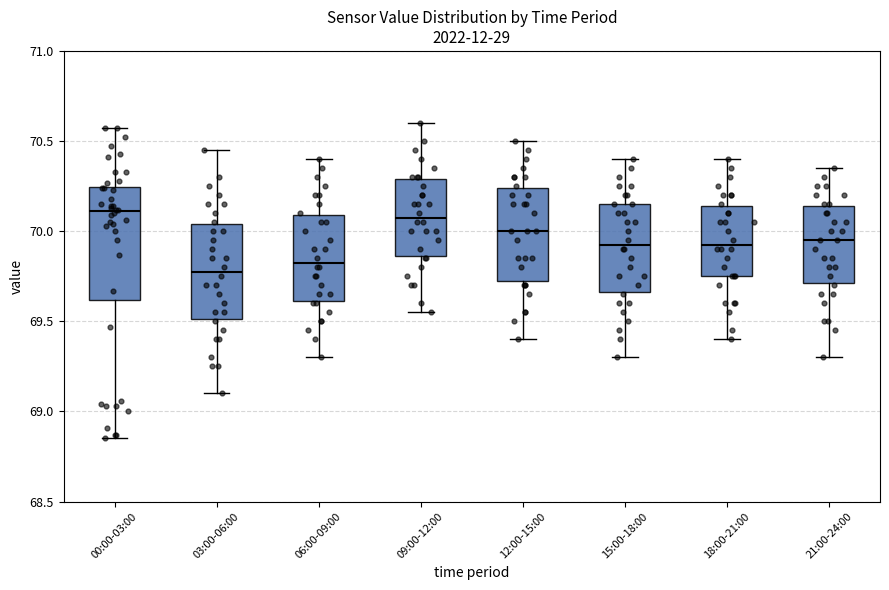

Reading left to right, read every box against the y-axis: the position of its median line, the range the box covers, and the ends of its whiskers. The values are not printed on the chart, so give them approximately, as read against the axis.

00:00-03:00: median 70.10, box 69.60 to 70.25, whiskers 68.85 to 70.55
03:00-06:00: median 69.80, box 69.50 to 70.05, whiskers 69.10 to 70.45
06:00-09:00: median 69.85, box 69.60 to 70.10, whiskers 69.30 to 70.40
09:00-12:00: median 70.10, box 69.85 to 70.30, whiskers 69.55 to 70.60
12:00-15:00: median 70.00, box 69.75 to 70.25, whiskers 69.40 to 70.50
15:00-18:00: median 69.95, box 69.65 to 70.15, whiskers 69.30 to 70.40
18:00-21:00: median 69.95, box 69.75 to 70.15, whiskers 69.40 to 70.40
21:00-24:00: median 69.95, box 69.70 to 70.15, whiskers 69.30 to 70.35